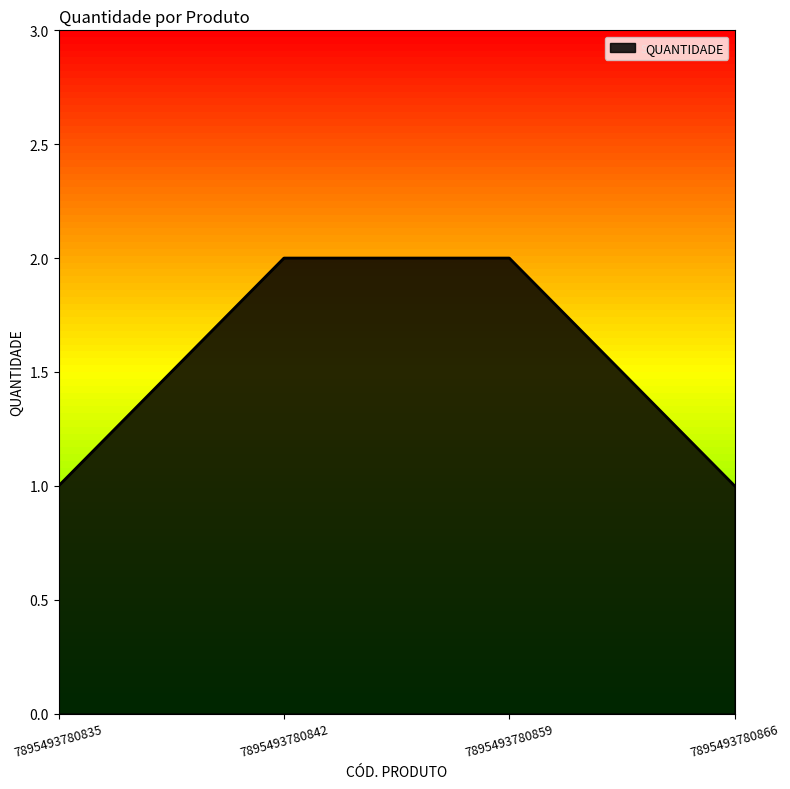

How many values are between 1 and 2?

4